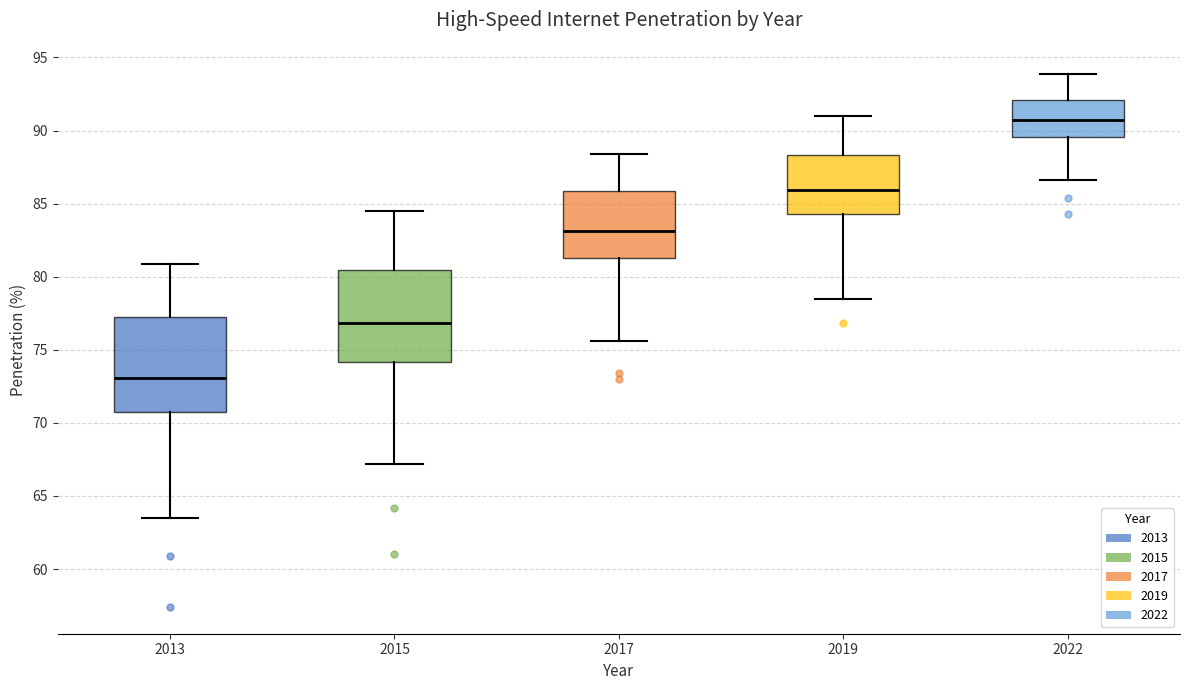

Reading left to right, read every box against the y-axis: the position of its median line, the range the box covers, and the ends of its whiskers. The values are not printed on the chart, so give them approximately, as read against the axis.

2013: median 73.0, box 70.5 to 77.5, whiskers 63.5 to 81.0
2015: median 77.0, box 74.0 to 80.5, whiskers 67.0 to 84.5
2017: median 83.0, box 81.5 to 86.0, whiskers 75.5 to 88.5
2019: median 86.0, box 84.5 to 88.5, whiskers 78.5 to 91.0
2022: median 91.0, box 89.5 to 92.0, whiskers 86.5 to 94.0